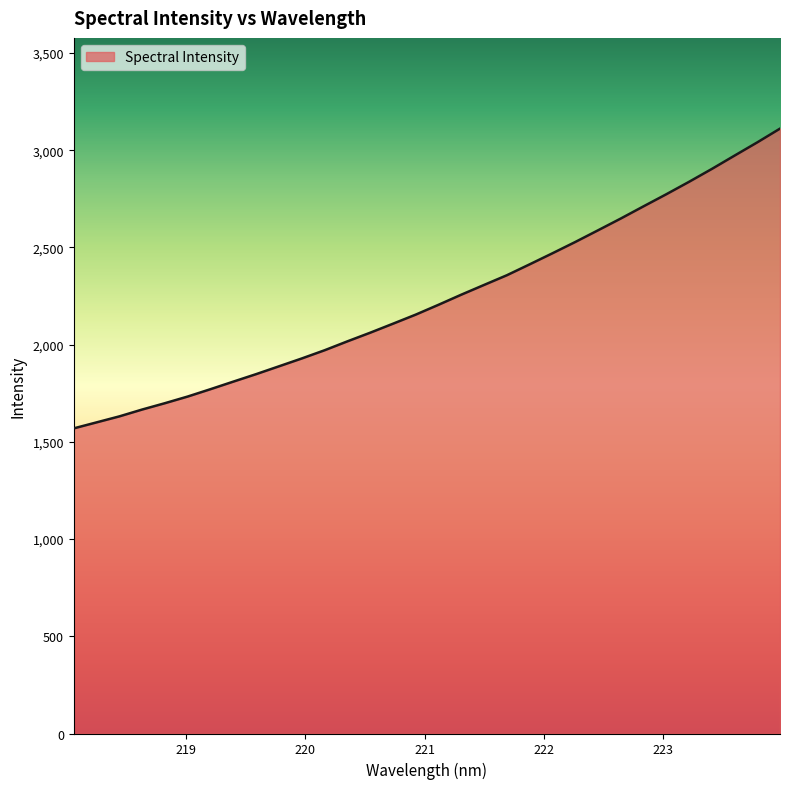

What is the difference between the maximum and minimum values?

1541.8